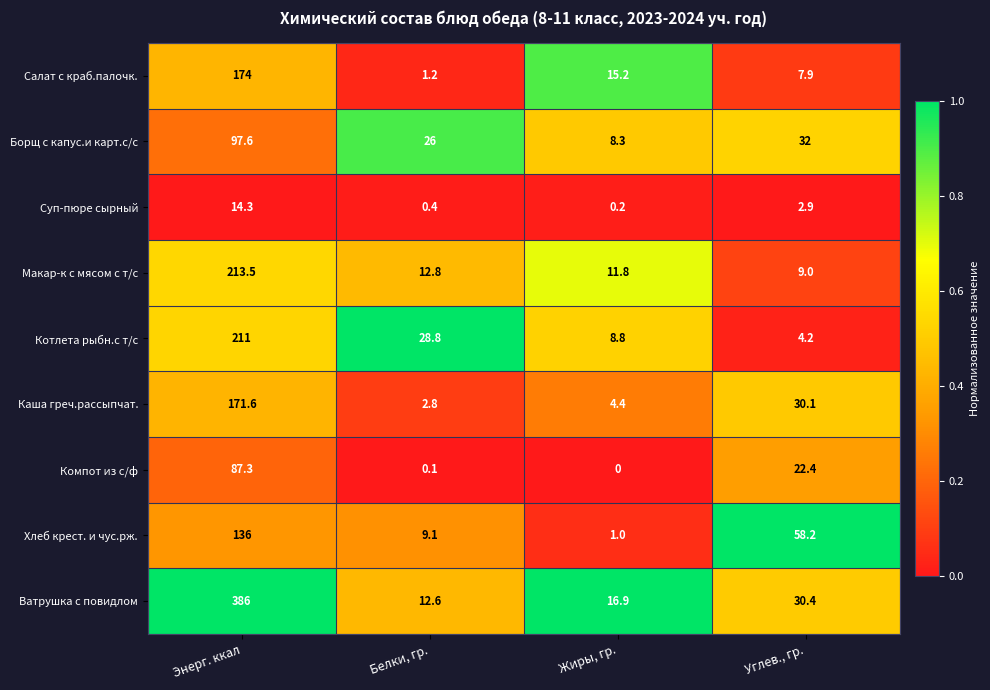

Which series has the widest spread of values?

Ватрушка с повидлом